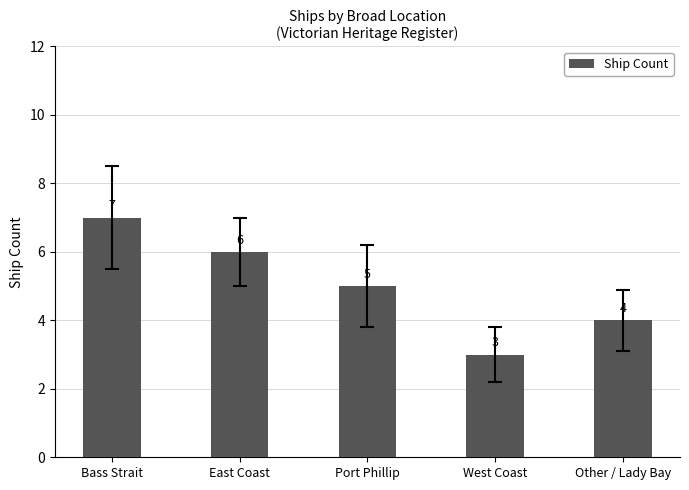

Rank the categories by value from highest to lowest.

Bass Strait, East Coast, Port Phillip, Other / Lady Bay, West Coast